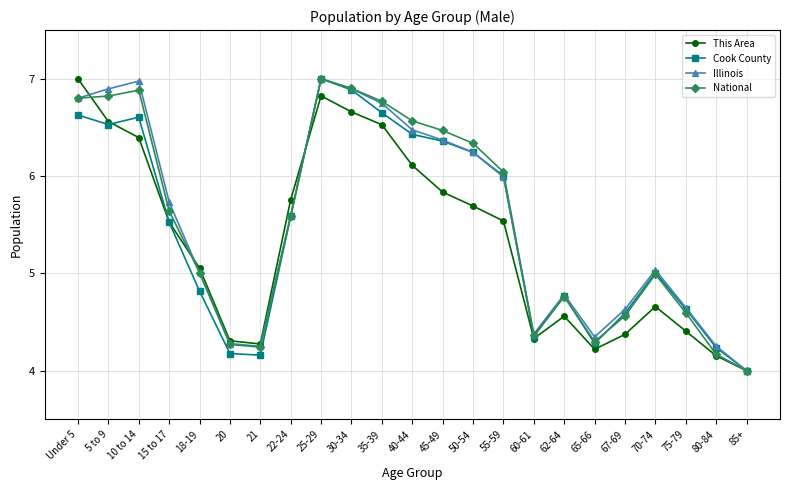

Is the value of National at 45-49 greater than the value of Illinois at 25-29?

No